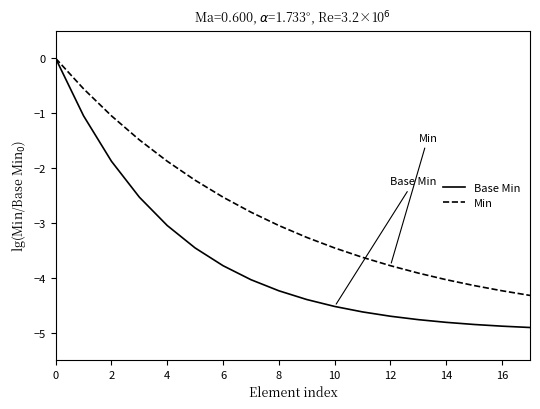

Rank the series by their average value, from highest to lowest.

Min, Base Min